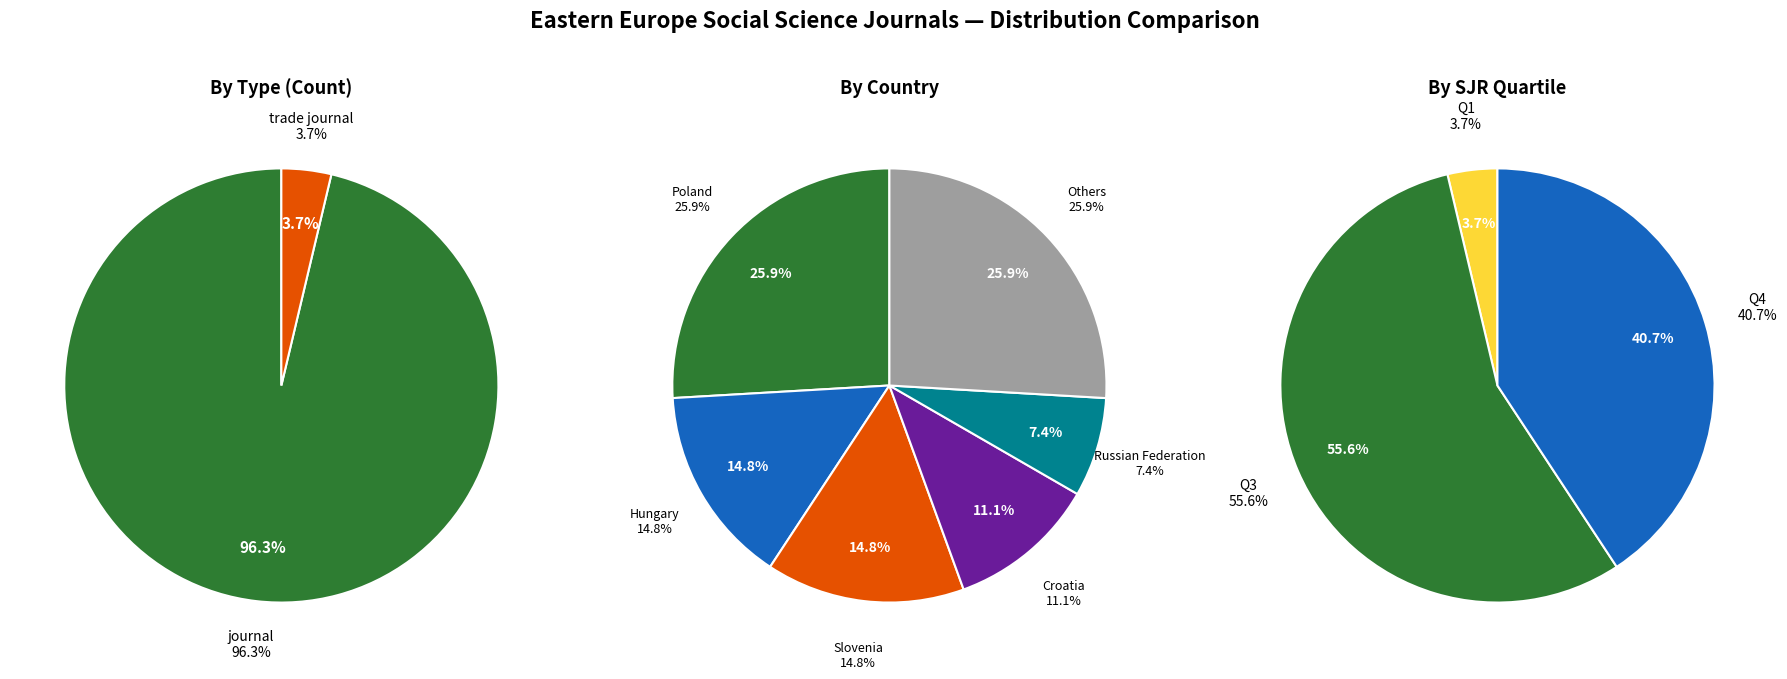

What percentage is NOT represented by journal?

3.7%